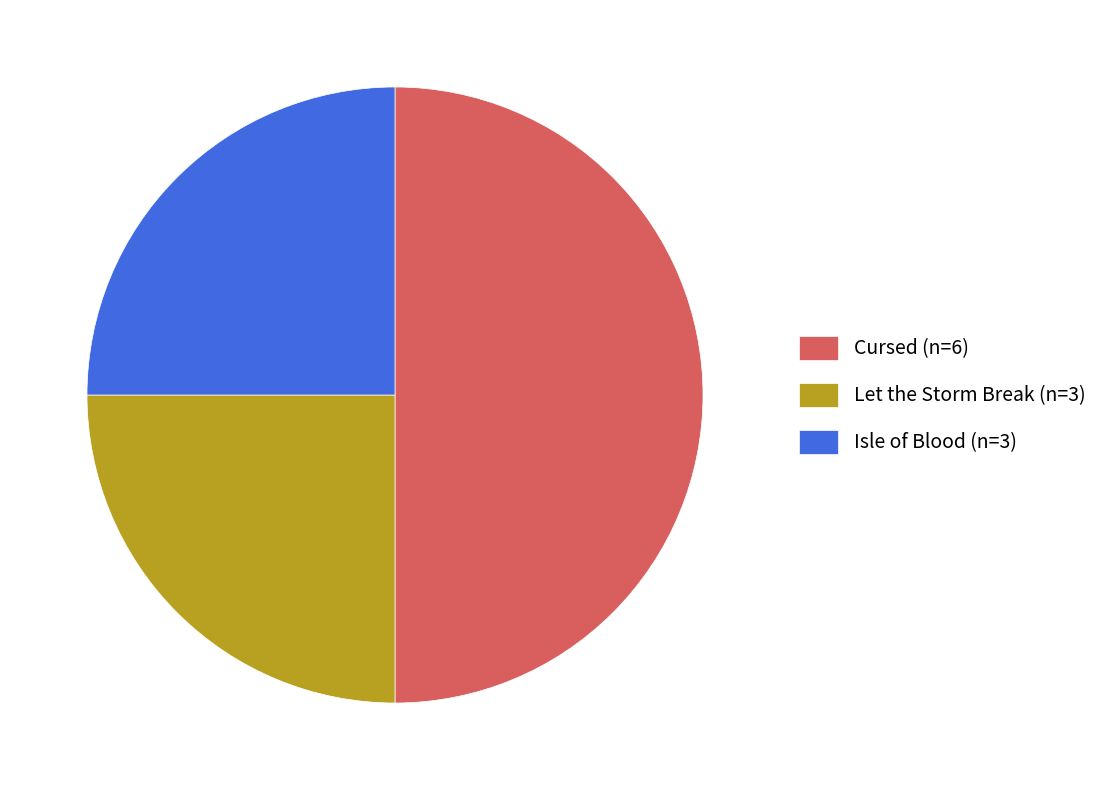

Does Isle of Blood (n=3) represent more than half of the total?

No